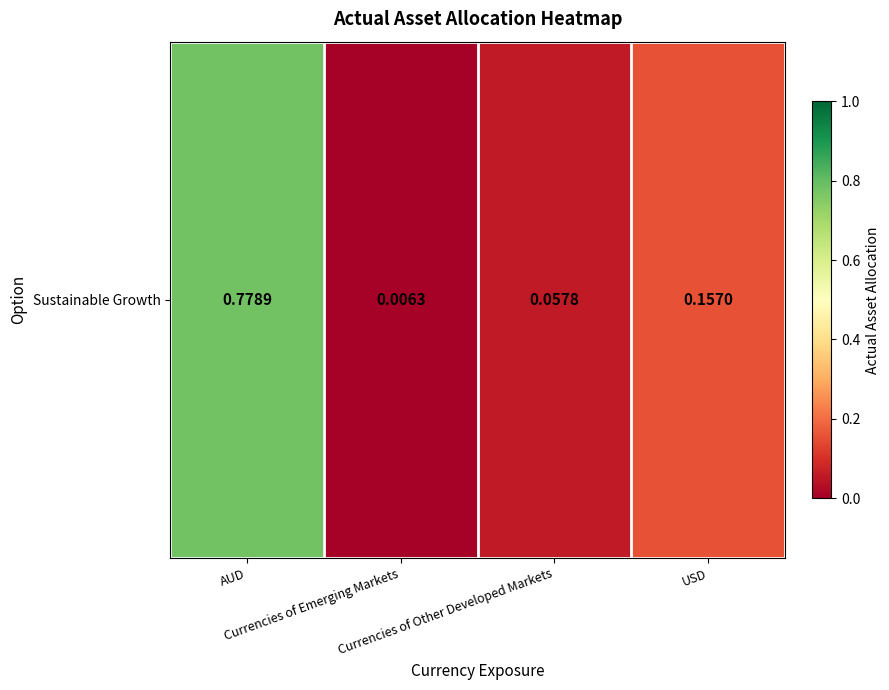

Rank the categories by value from highest to lowest.

AUD, USD, Currencies of Other Developed Markets, Currencies of Emerging Markets